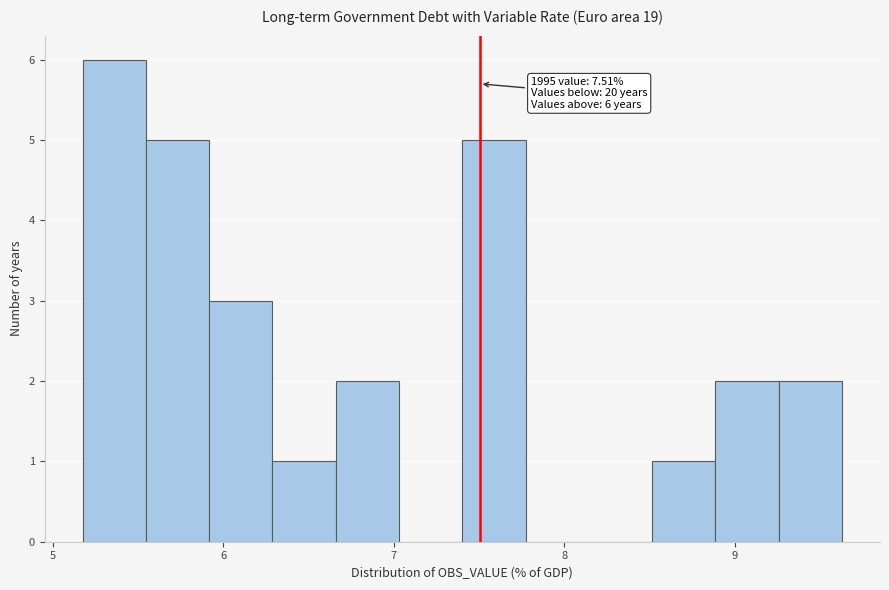

Read against the x-axis, roughly where is the centre of the tallest bar?

5.4